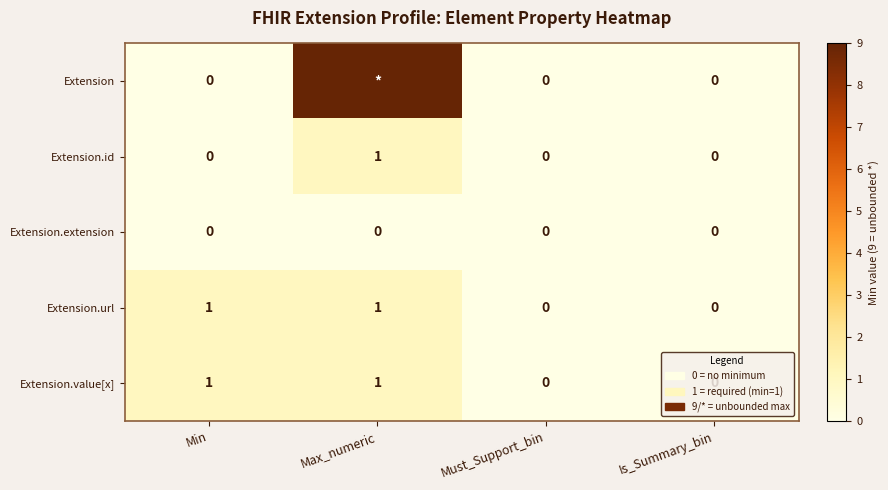

At how many categories does at least one series exceed 8?

1